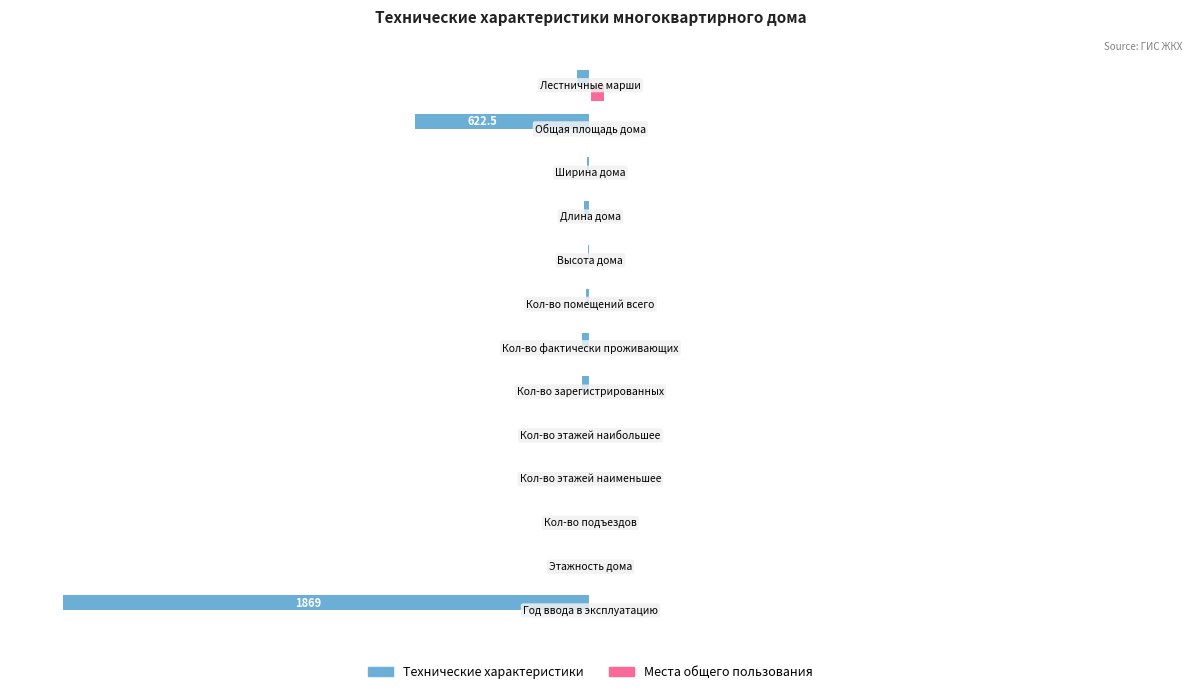

What are all the series names shown in the legend?

Технические характеристики, Места общего пользования